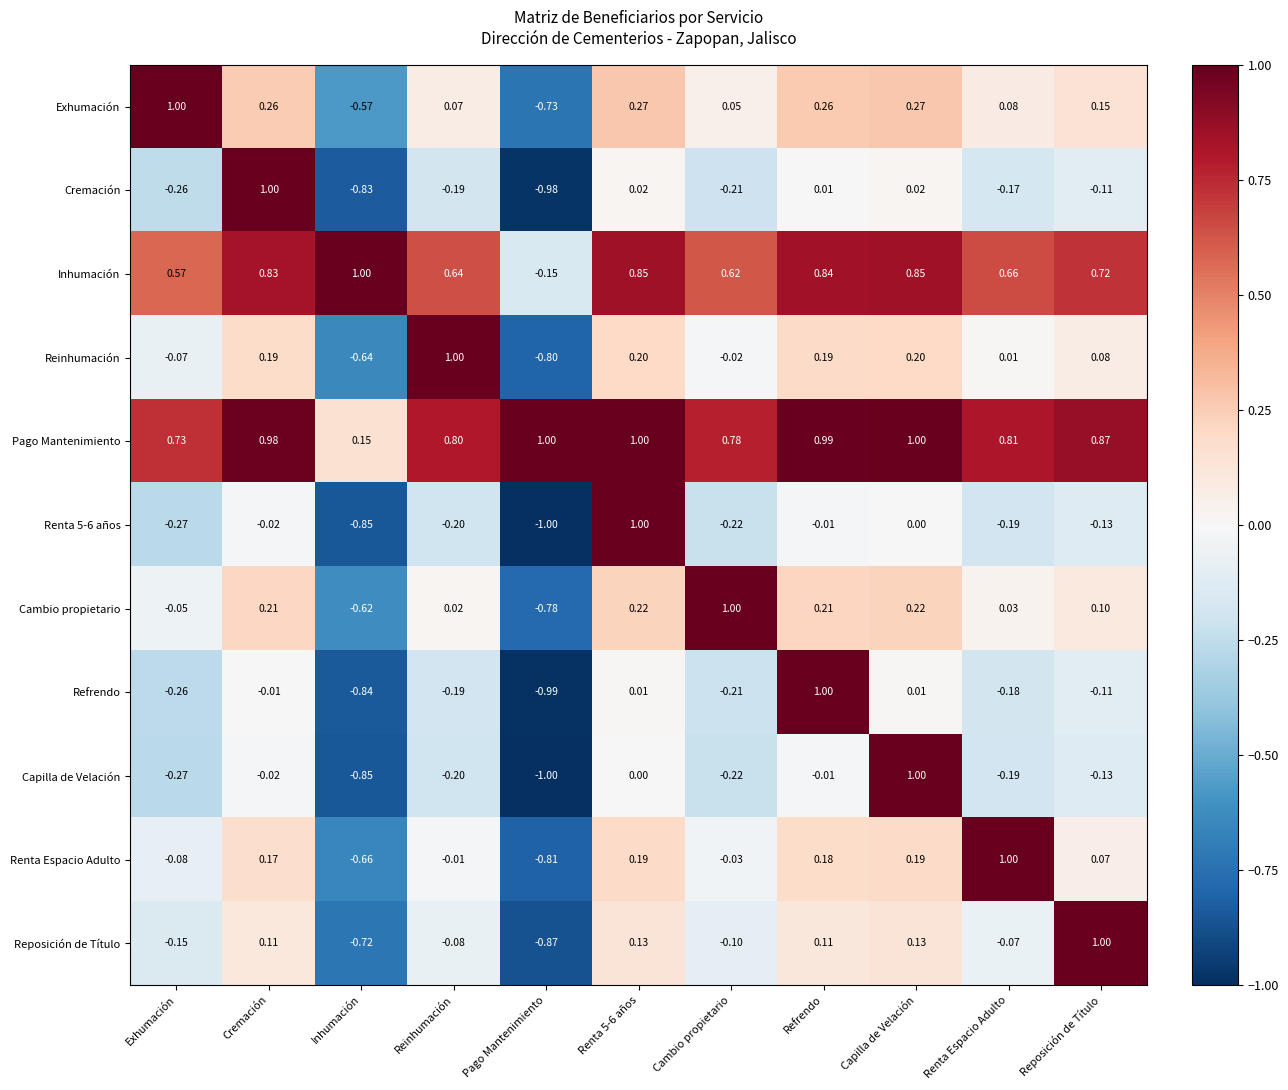

How many data points in Inhumación are above 0?

10